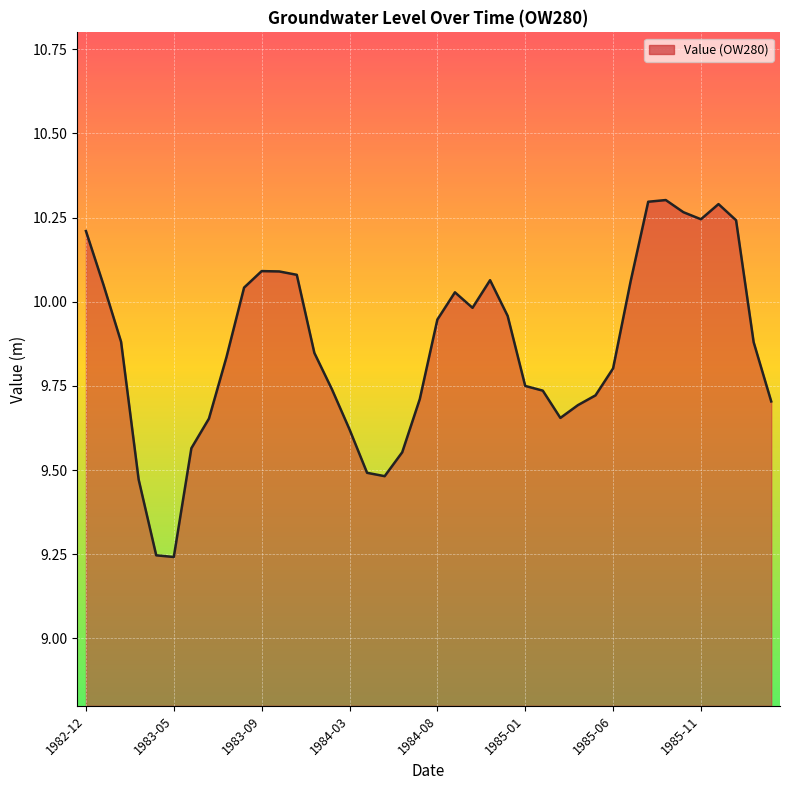

What is the difference between the maximum and minimum values?

1.1